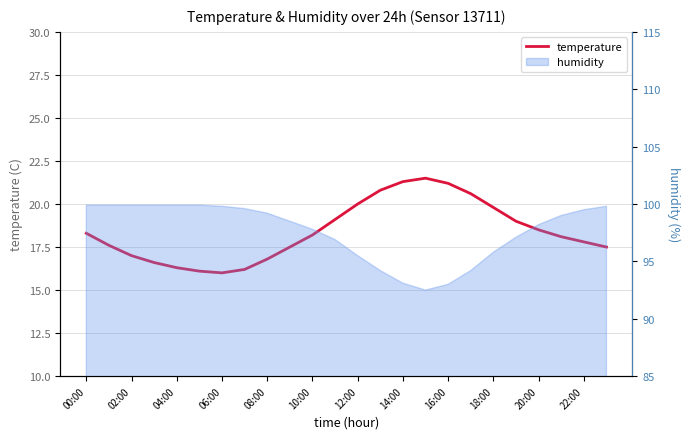

True or false: the data shows 20.6 at 17.

True